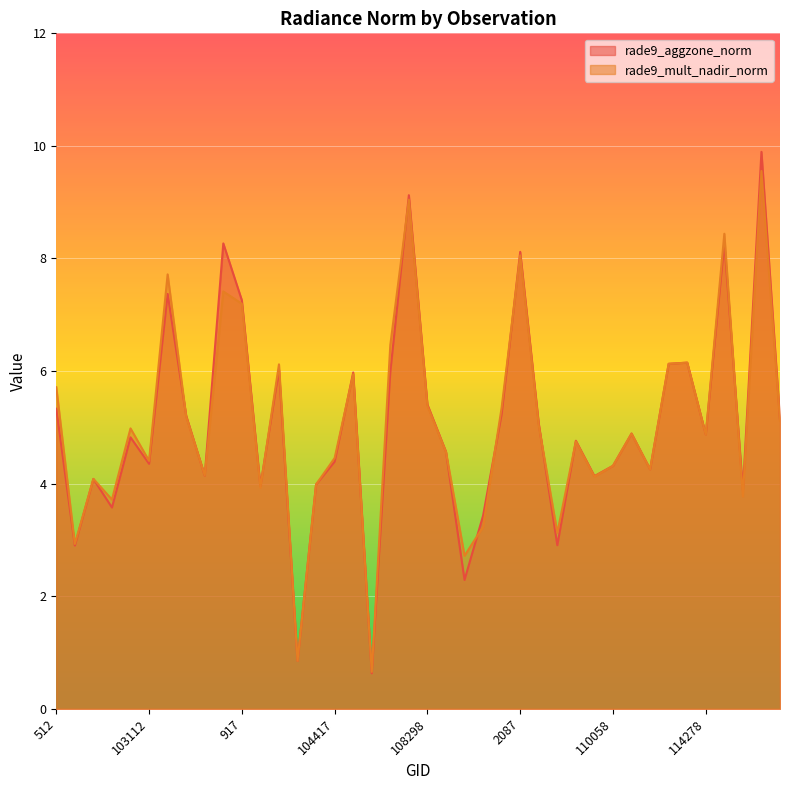

Rank the categories by rade9_aggzone_norm value from highest to lowest.

3104, 1853, 3014, 103586, 2087, 773, 917, 114145, 113974, 103949, 1808, 104540, 108298, 512, 109000, 103348, 3149, 2132, 110229, 114278, 103103, 109695, 108472, 104417, 103112, 110058, 2375, 103468, 109883, 638, 104180, 103830, 114506, 683, 1997, 109524, 102744, 1952, 1043, 1718